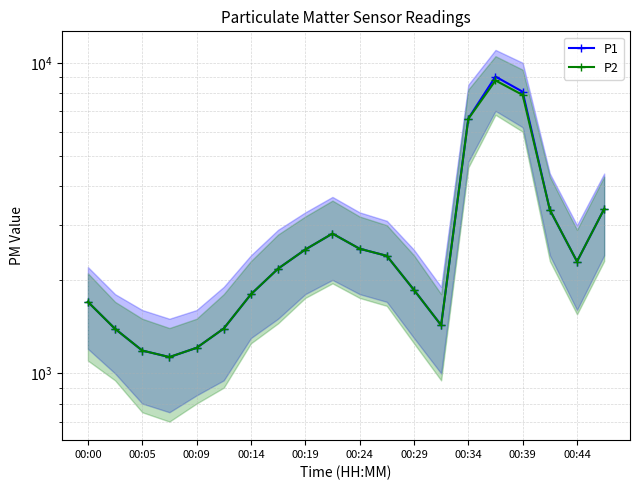

Between 00:19 and 13, which series saw the biggest shift?

P1